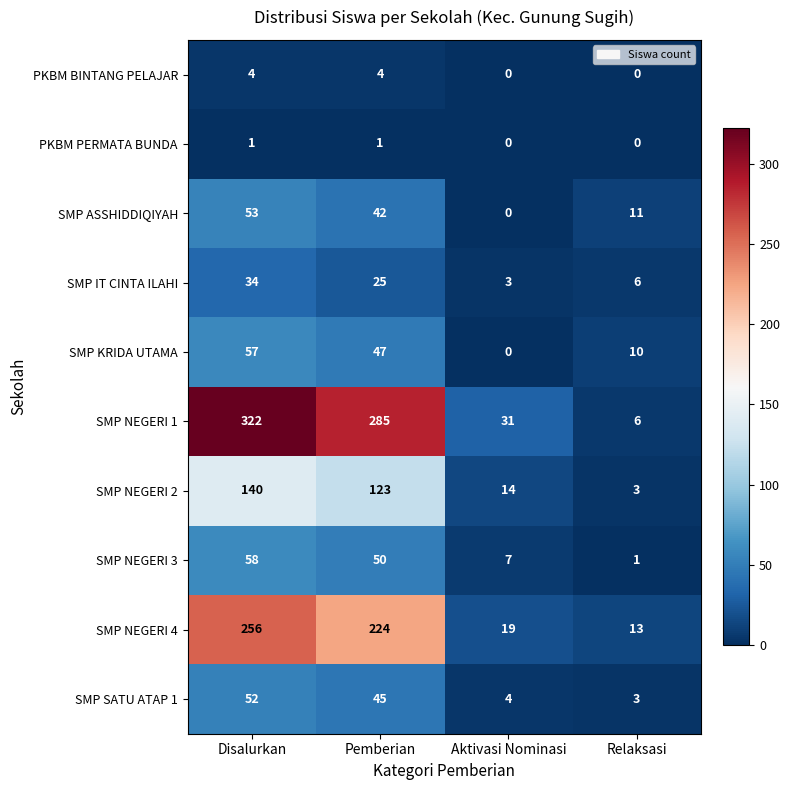

At which category is the sum across all series the highest?

Disalurkan